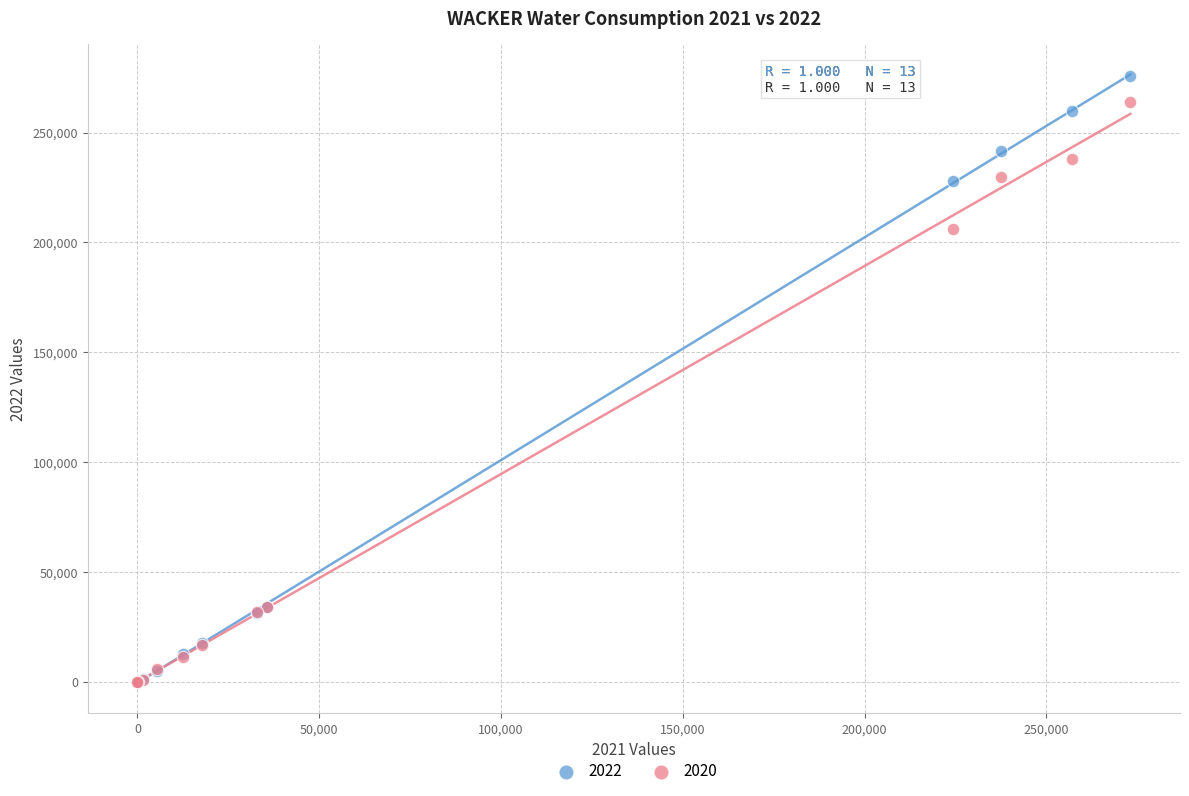

What are all the series names shown in the legend?

2022, 2020